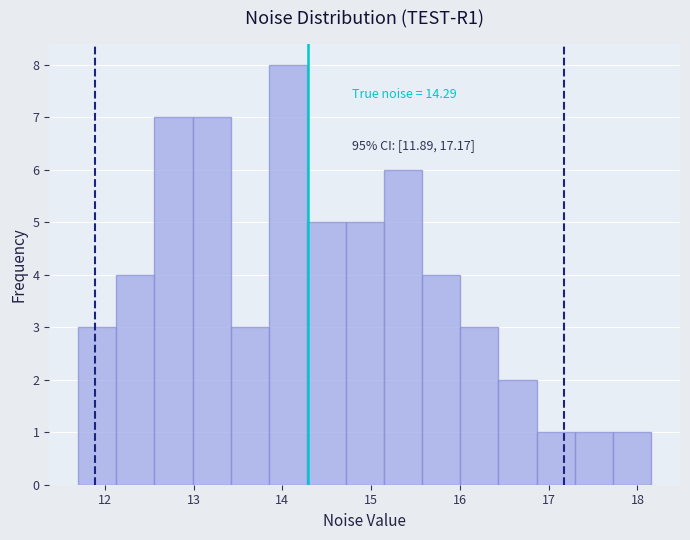

Over which range of the x-axis is the bar tallest?

13.9 to 14.3